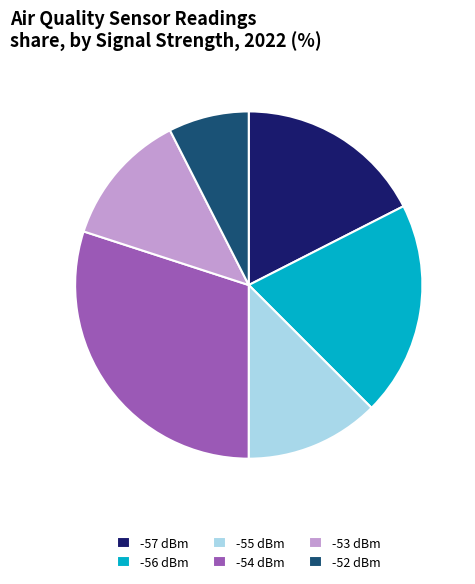

Do -56 dBm and -52 dBm together represent more than half of the pie?

No